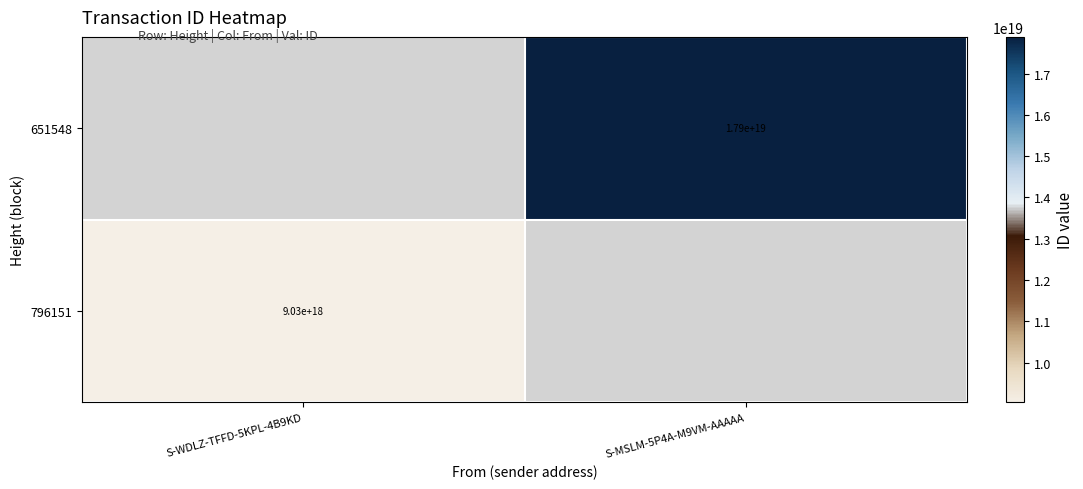

How many distinct data groups are displayed?

2